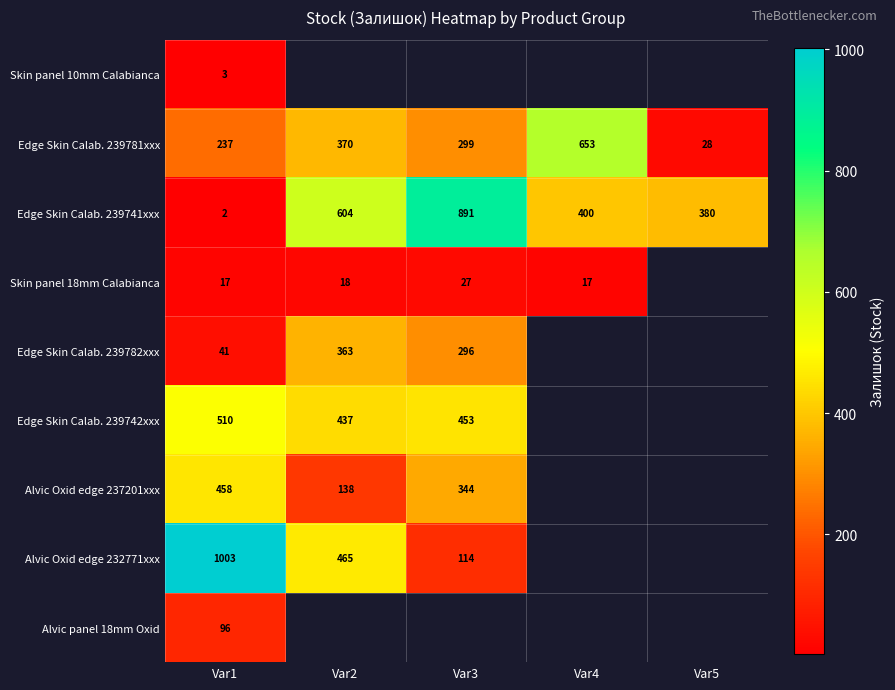

How many positive values does the Edge Skin Calab. 239782xxx series have?

3